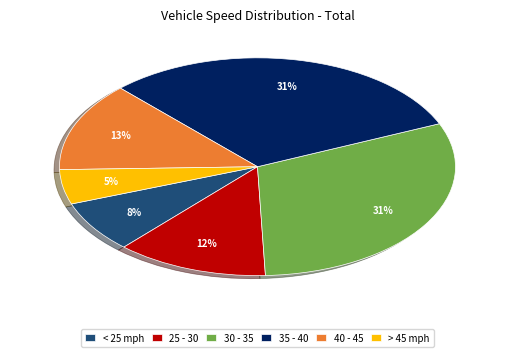

Which has a higher value, 25 - 30 or 30 - 35?

30 - 35